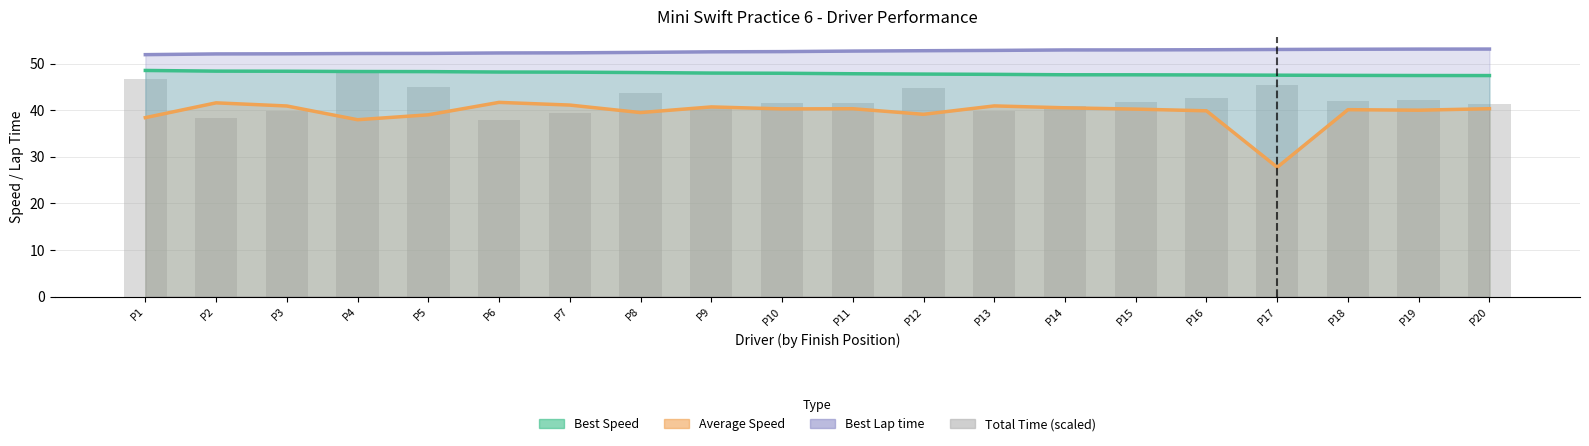

The value at P8 is 43.7. True or false?

True